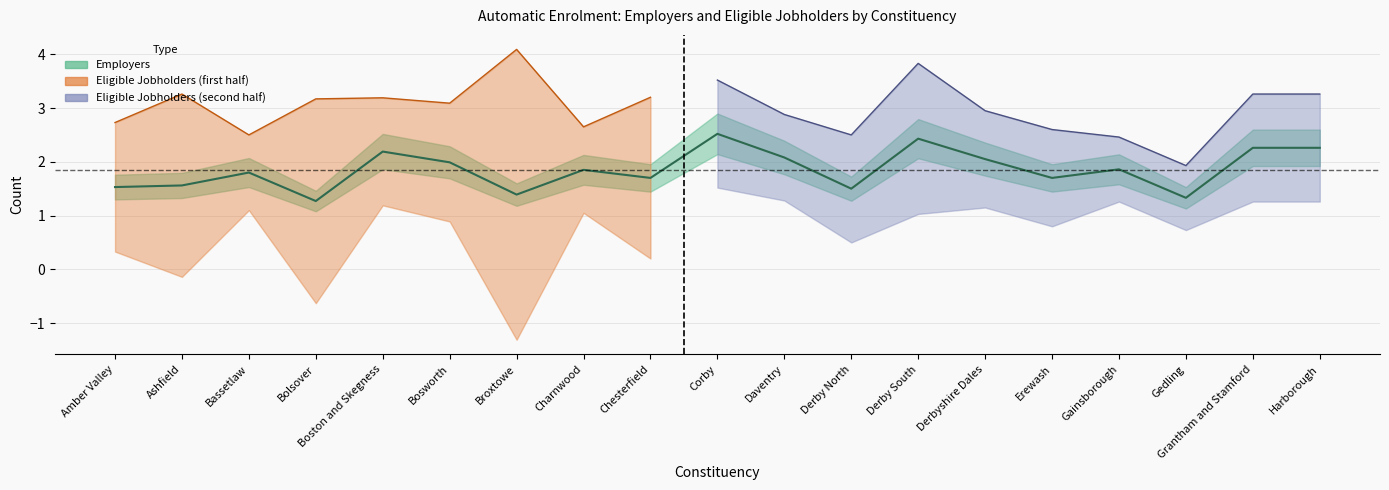

What is the difference between the values at Charnwood and Erewash?

0.2